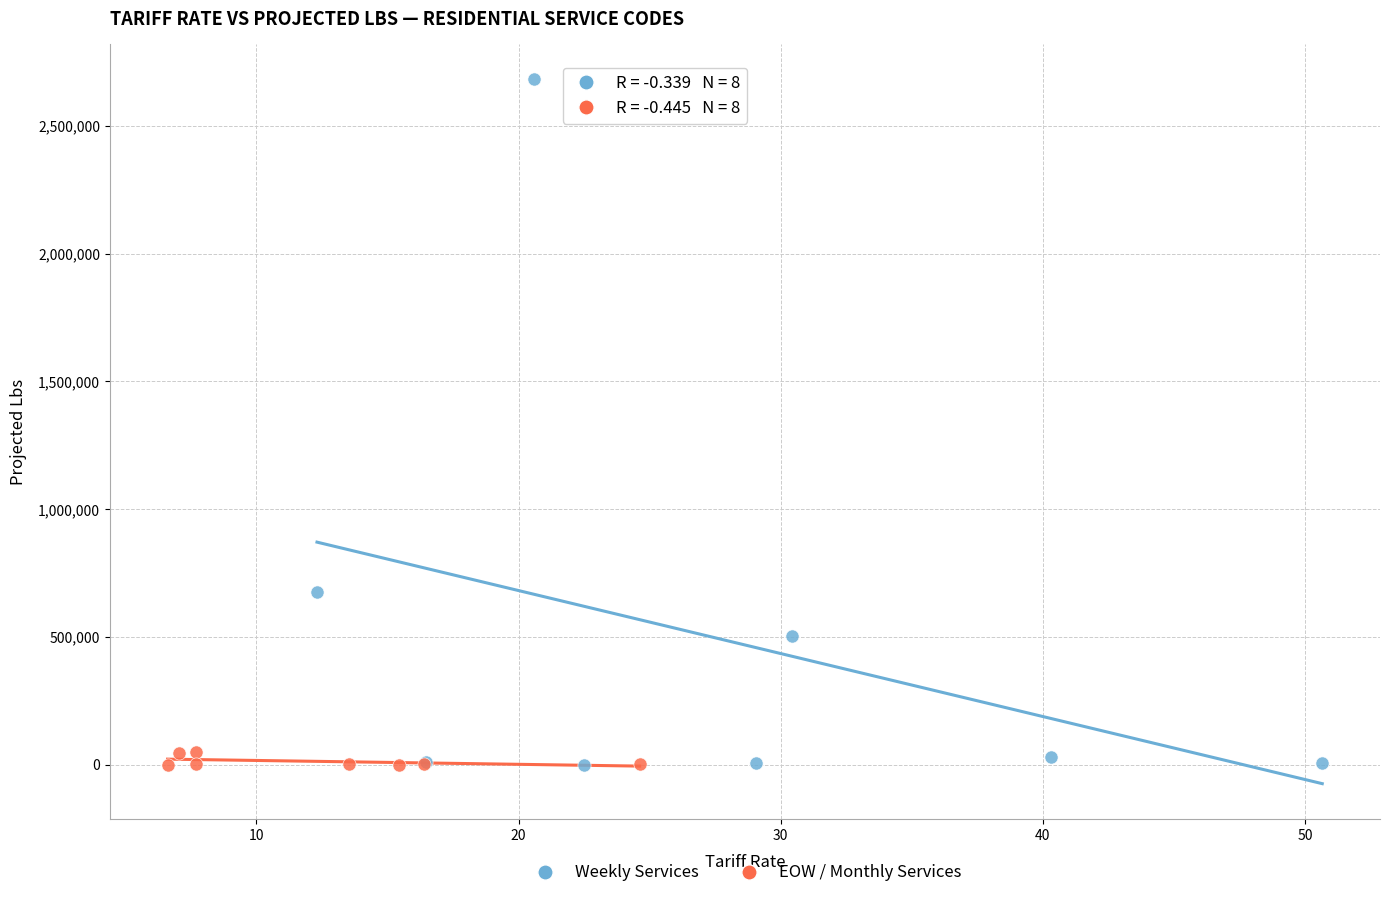

Which series reaches the maximum Y coordinate?

Weekly Services